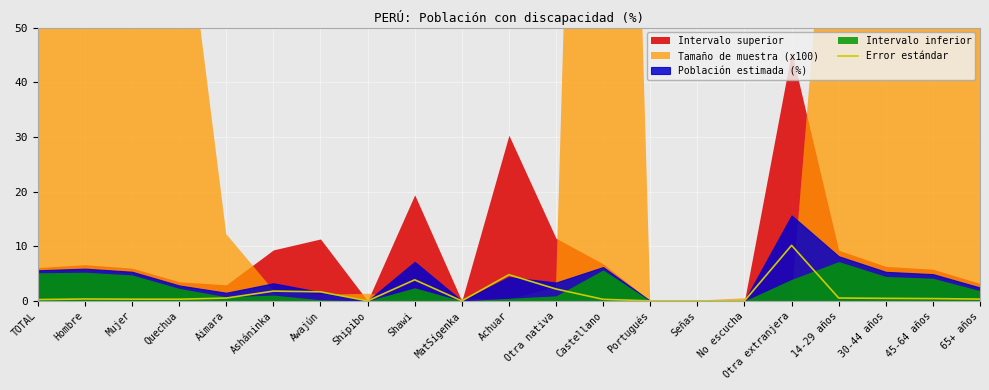

Is it true that Error estándar equals 4.8 at Achuar?

True